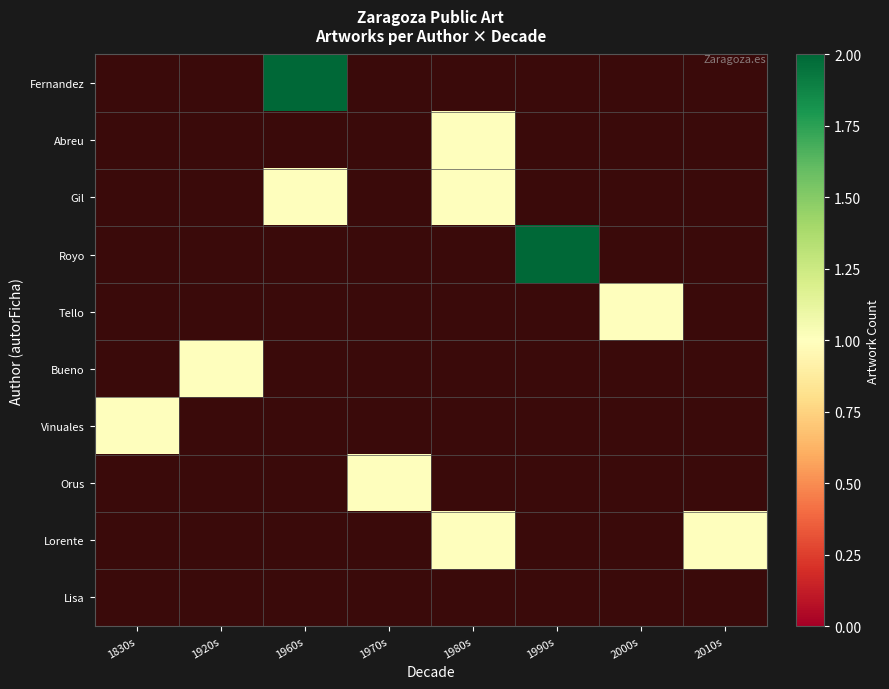

Count the number of data series in this chart.

10